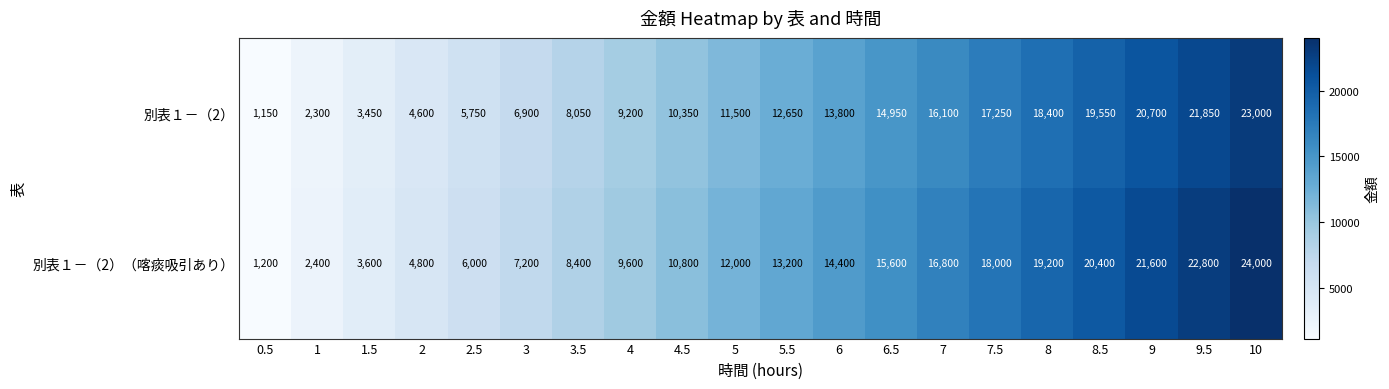

At which label is 別表１－（2）（喀痰吸引あり） closest to 12600?

5